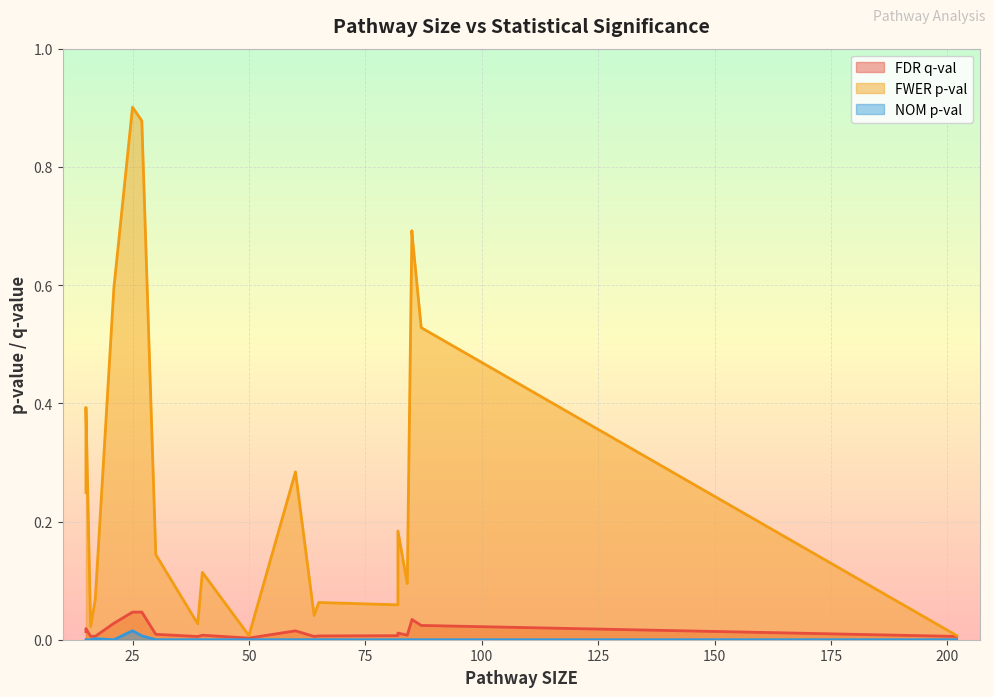

Which has a higher value, 27 or 16?

27